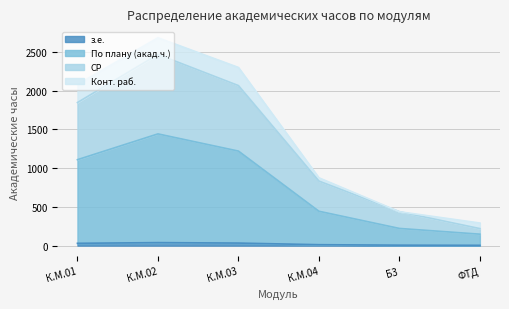

At which category is the sum across all series the highest?

К.М.02